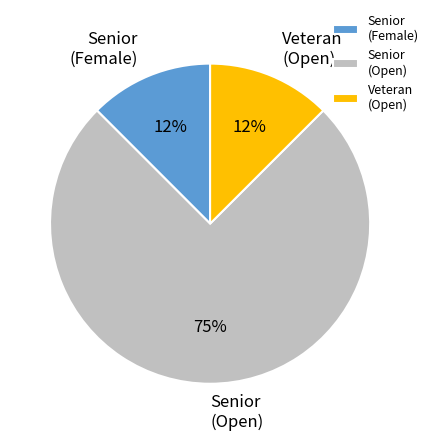

True or false: Senior (Open) accounts for 75% of the total.

True